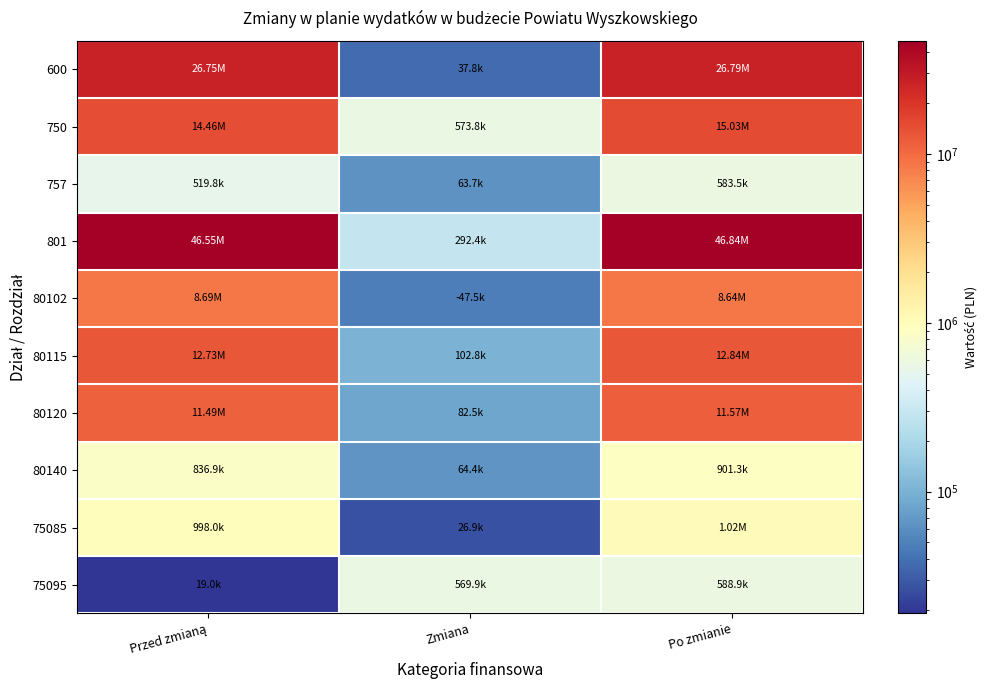

Which series has the largest range (max minus min)?

801